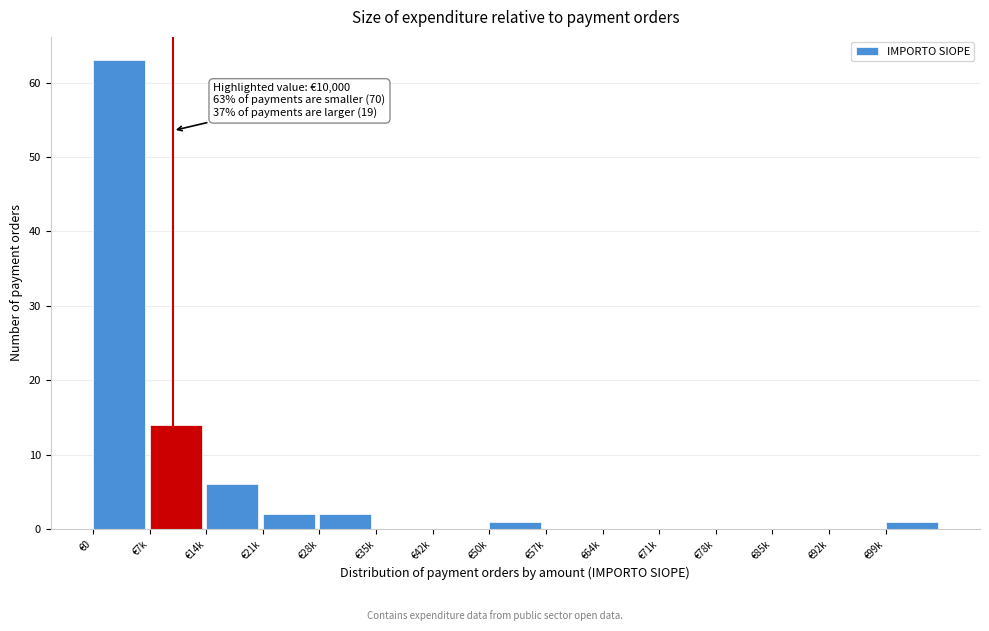

Reading left to right, what are all the values shown in this chart?

€0=63	€7k=14	€14k=6	€21k=2	€28k=2	€35k=0	€42k=0	€50k=1	€57k=0	€64k=0	€71k=0	€78k=0	€85k=0	€92k=0	€99k=1